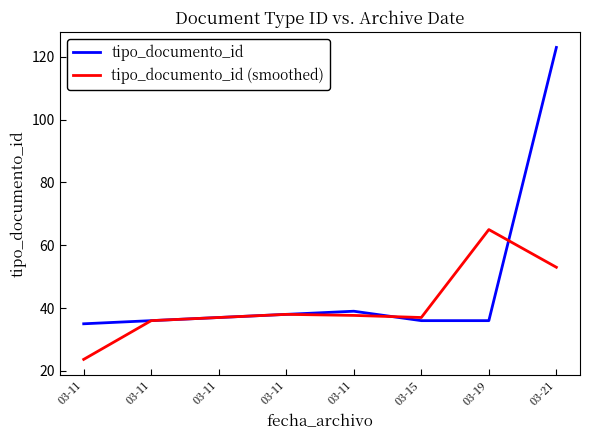

The value of tipo_documento_id at 03-11 is 37.0. True or false?

True